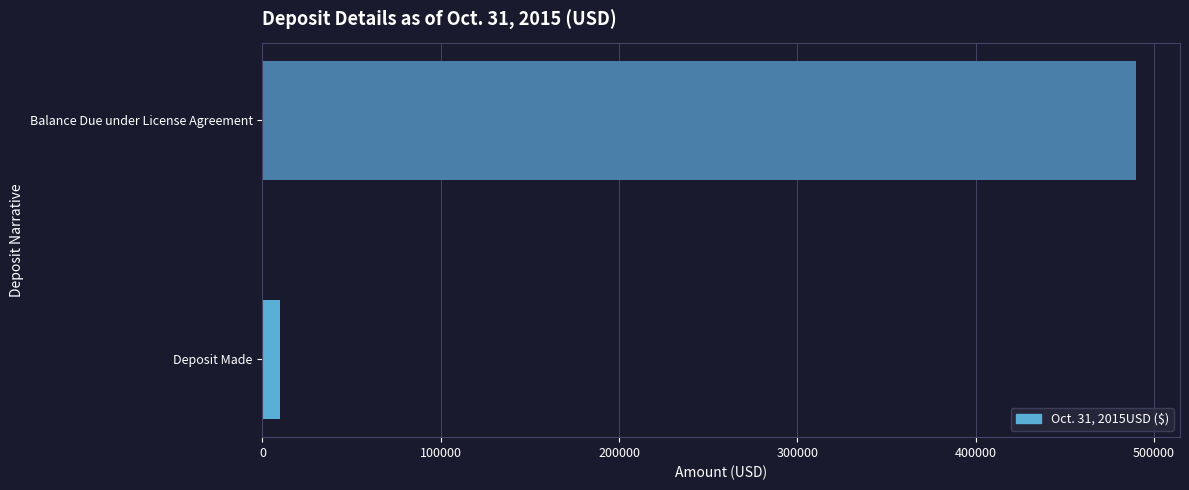

Count the number of categories in the chart.

2